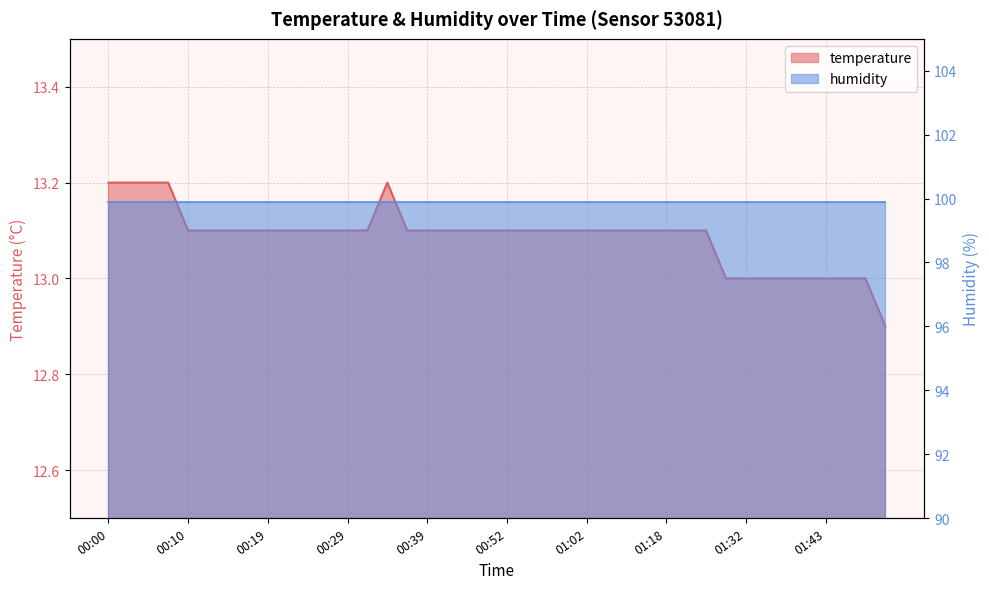

List the labels in order of value, largest first.

00:00, 00:02, 00:05, 00:07, 00:34, 00:10, 00:12, 00:15, 00:17, 00:19, 00:22, 00:24, 00:27, 00:29, 00:32, 00:36, 00:39, 00:41, 00:47, 00:49, 00:52, 00:54, 00:57, 00:59, 01:02, 01:04, 01:07, 01:16, 01:18, 01:21, 01:27, 01:29, 01:32, 01:35, 01:38, 01:41, 01:43, 01:45, 01:48, 01:50